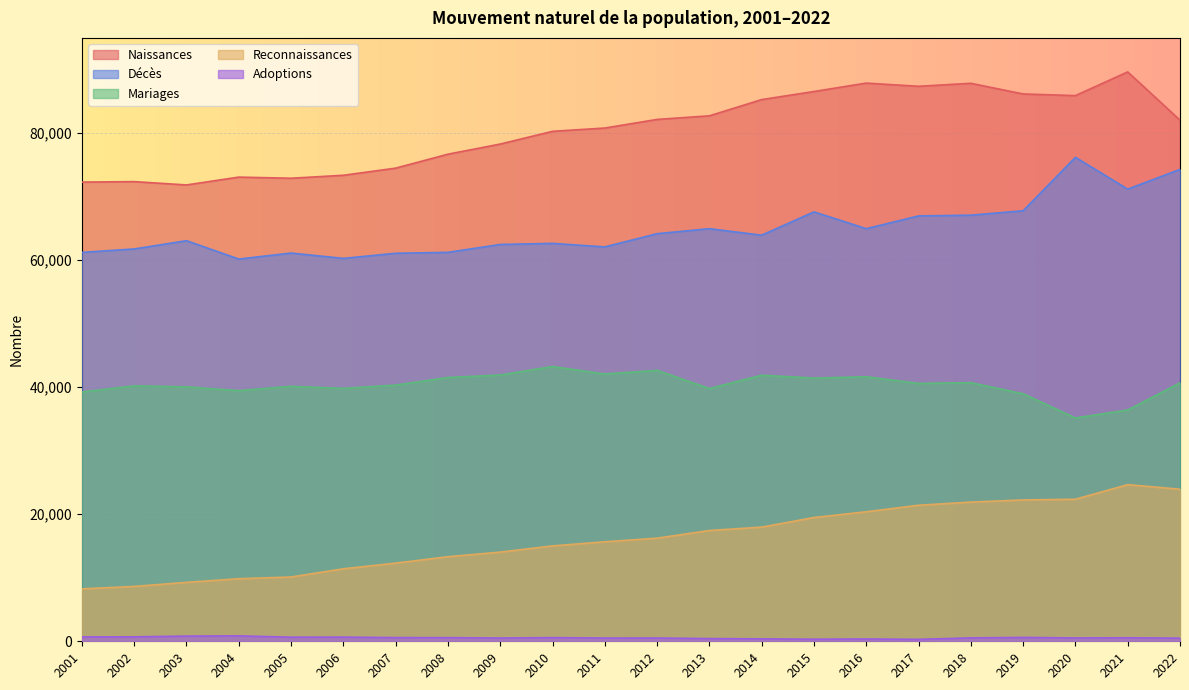

What is the spread (max minus min) of values at 2022?

81553